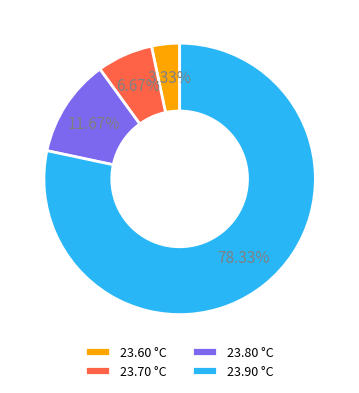

Count the number of slices in the pie.

4